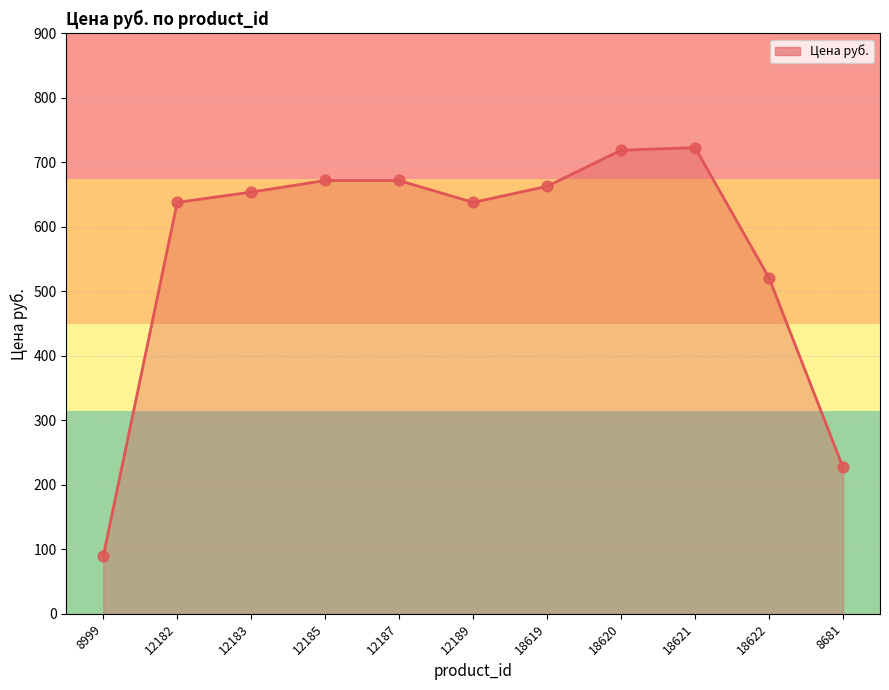

Approximately how many times larger is the value at 8999 compared to 8681?

0.4